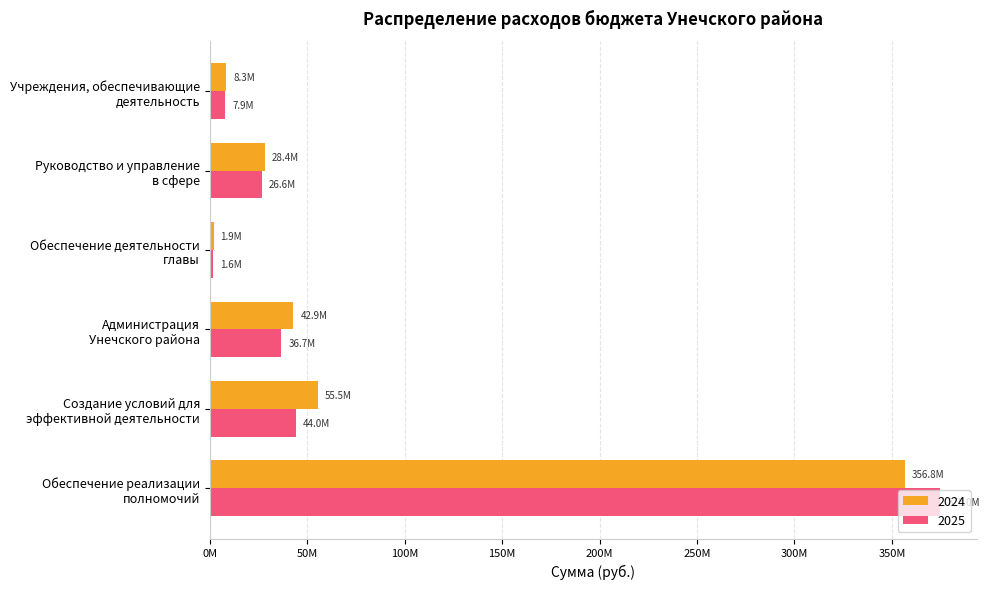

What is the value of the 2025 bar at the 1st from the left?

374960483.0